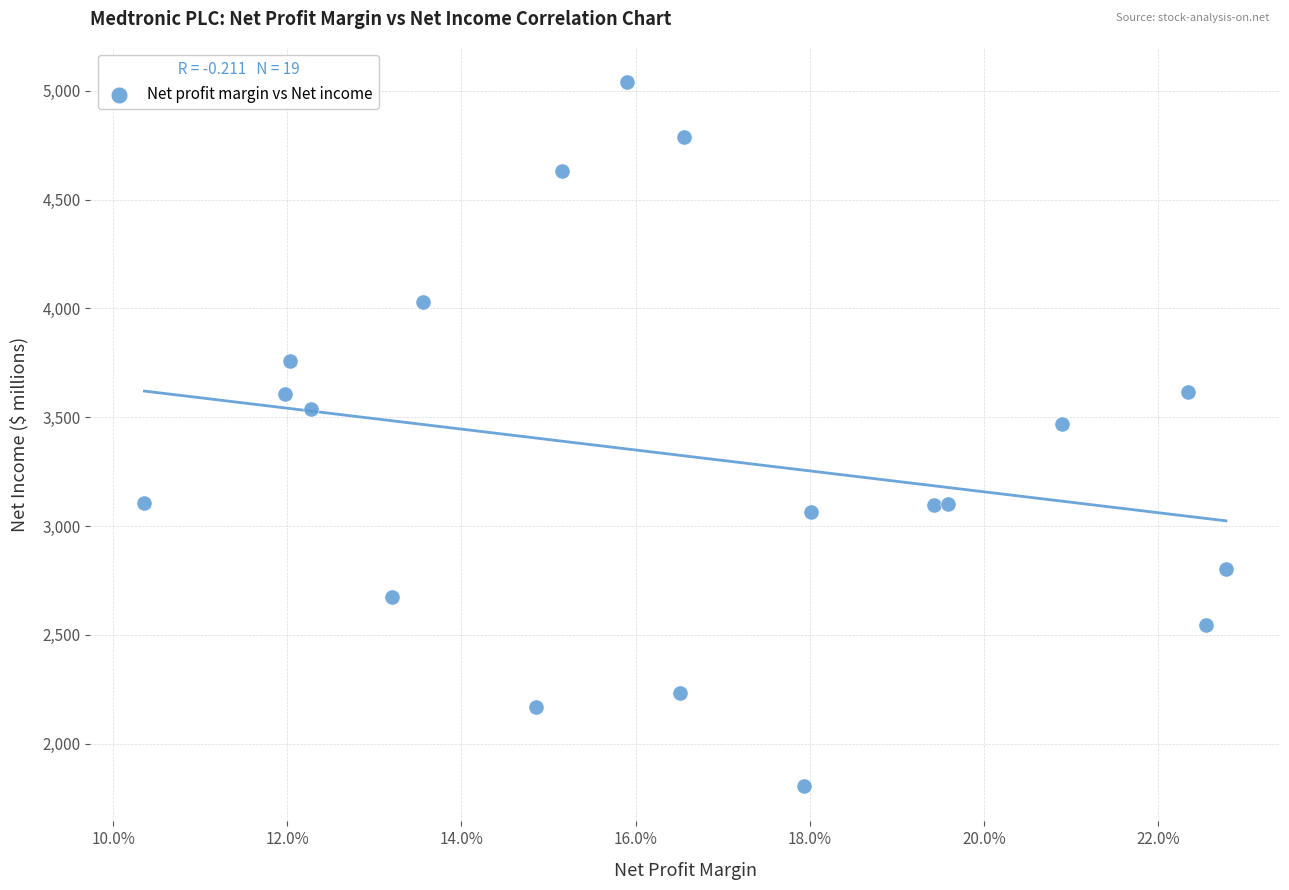

What Y value in the scatter plot is closest to 3421?

3467